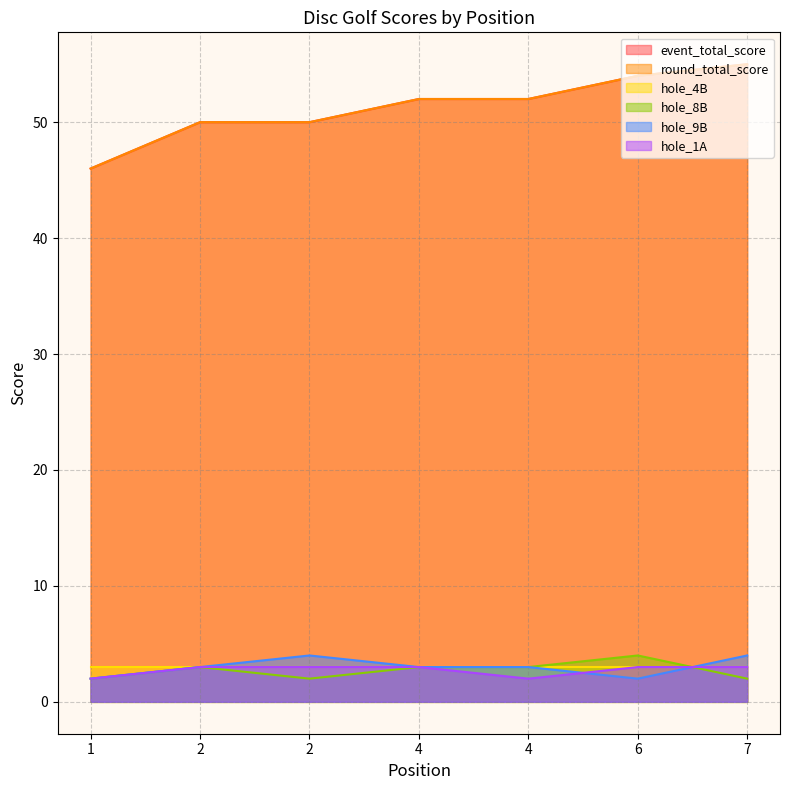

Between 2 and 6, which series saw the biggest shift?

event_total_score